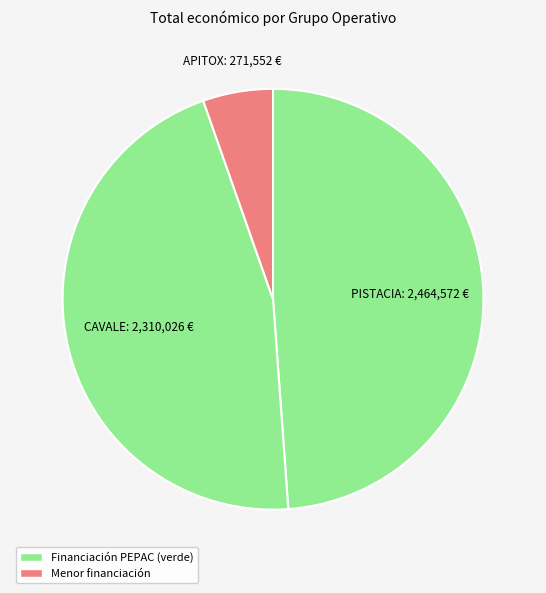

How many slices are in this pie chart?

3